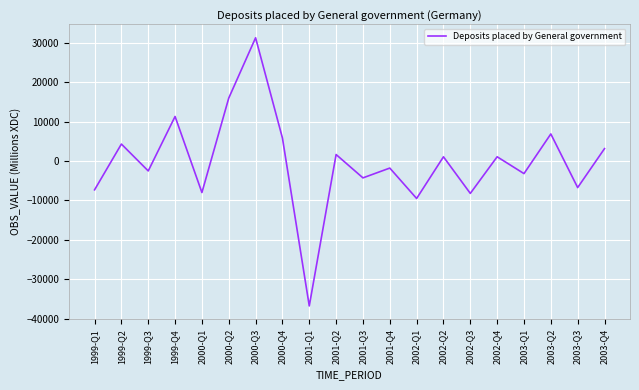

What is the sum of the values at 2000-Q4 and 2001-Q4?

4061